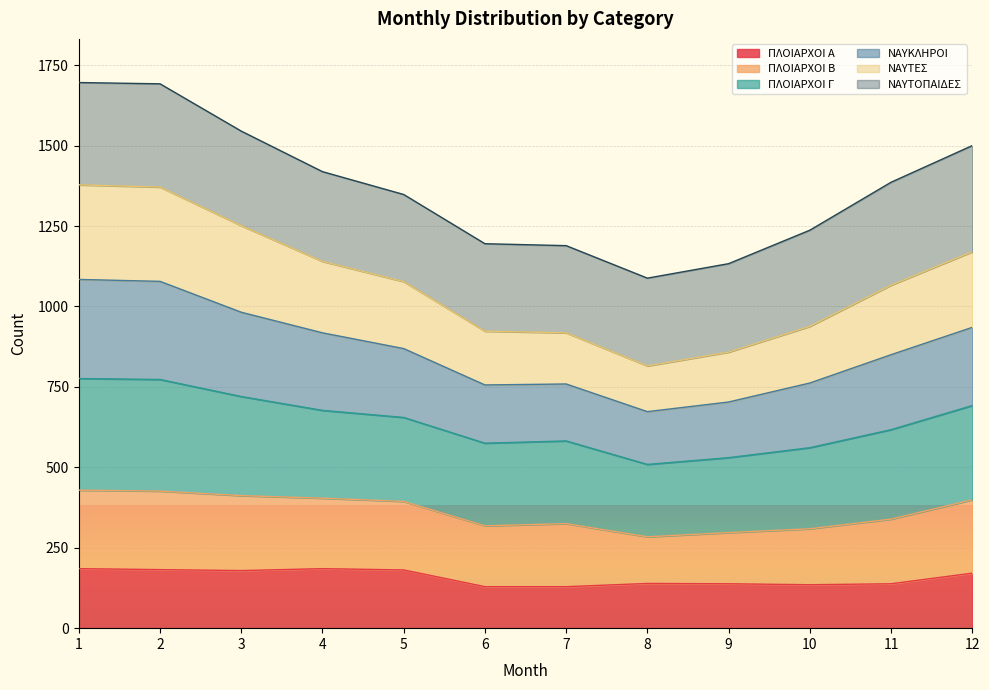

True or false: ΝΑΥΚΛΗΡΟΙ and ΠΛΟΙΑΡΧΟΙ Α intersect in this chart.

False